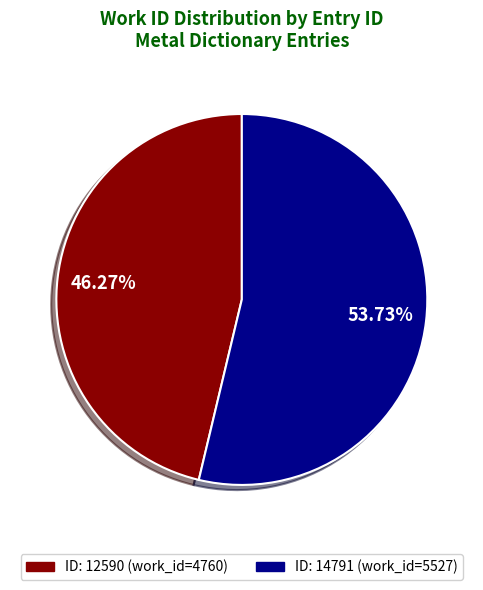

To the nearest percent, what is the difference between the largest and smallest slice percentages?

7%